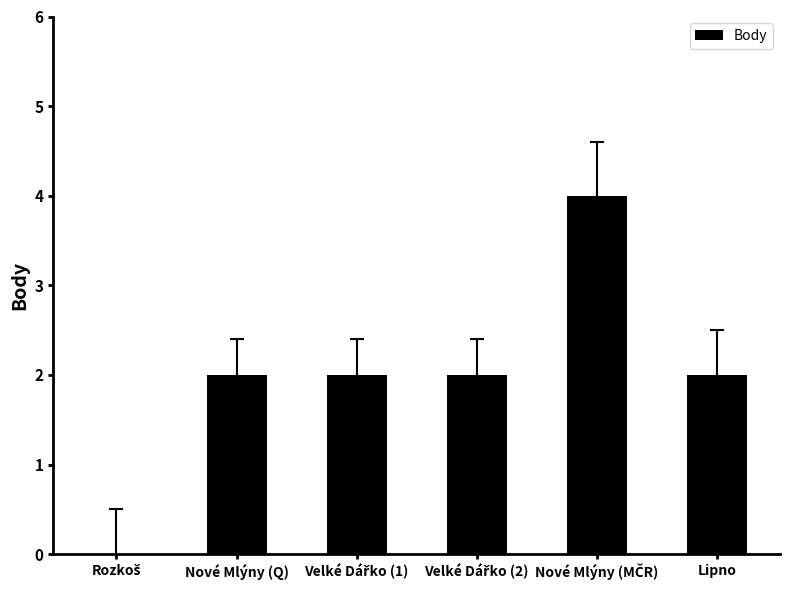

Approximately how many times larger is the value at Nové Mlýny (Q) compared to Lipno?

1.0